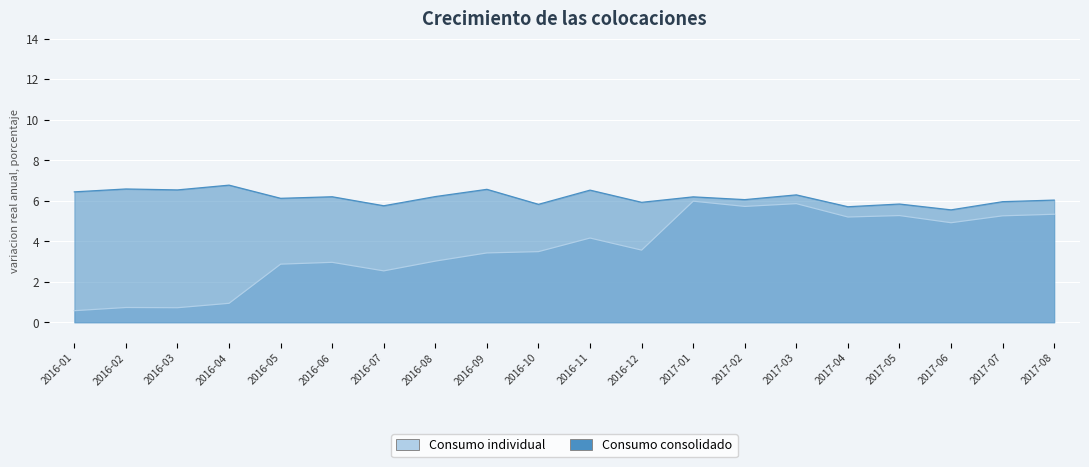

List the labels in order of Consumo consolidado value, smallest first.

2017-06, 2017-04, 2016-07, 2016-10, 2017-05, 2016-12, 2017-07, 2017-08, 2017-02, 2016-05, 2017-01, 2016-06, 2016-08, 2017-03, 2016-01, 2016-11, 2016-03, 2016-09, 2016-02, 2016-04